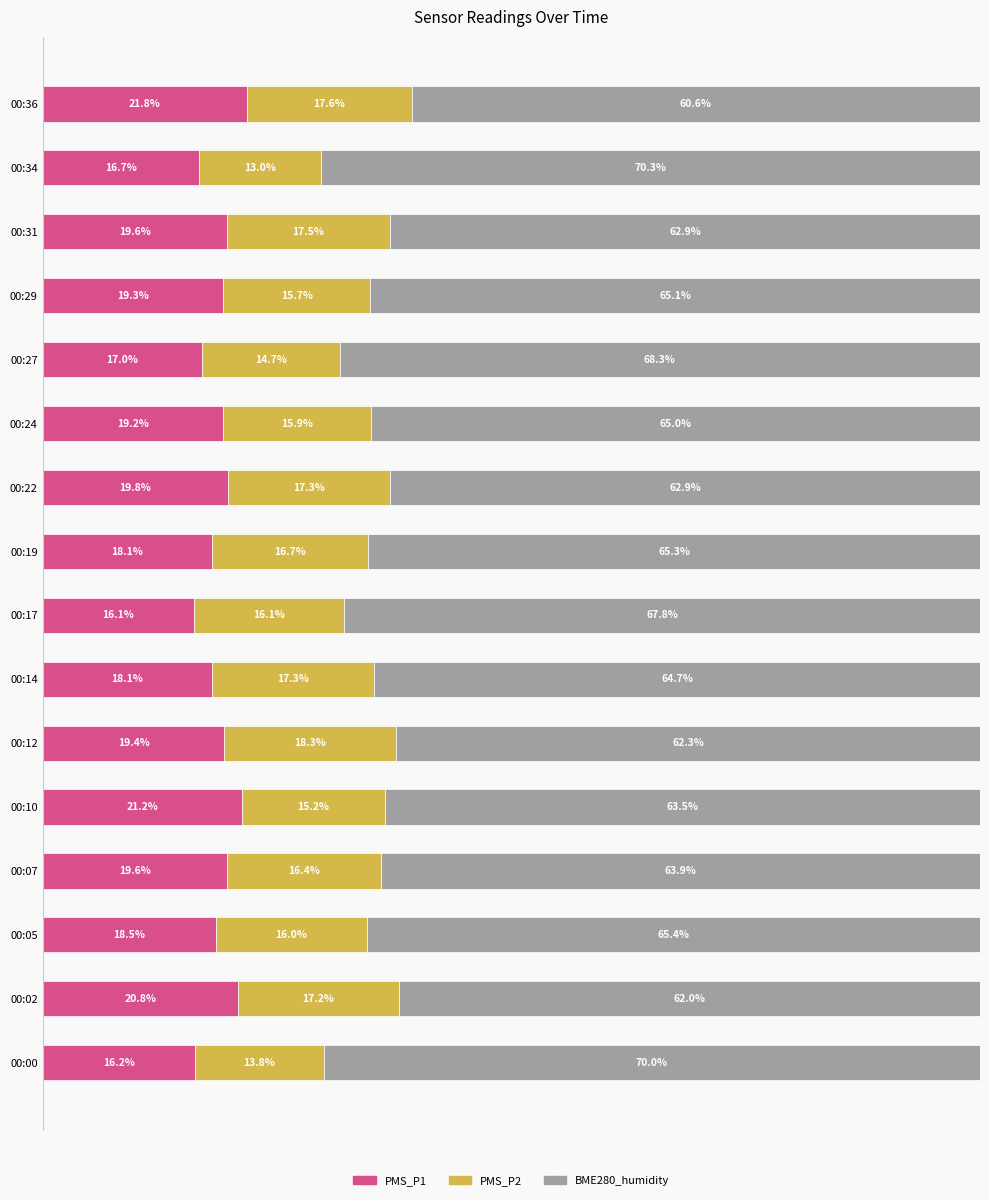

At which label does PMS_P1 reach its peak?

00:36